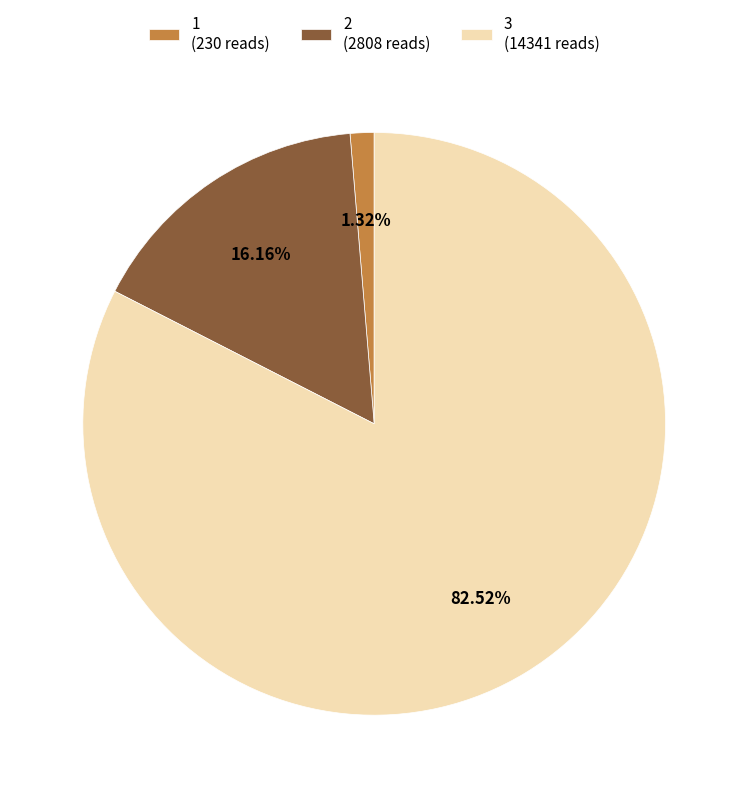

Count the number of slices in the pie.

3